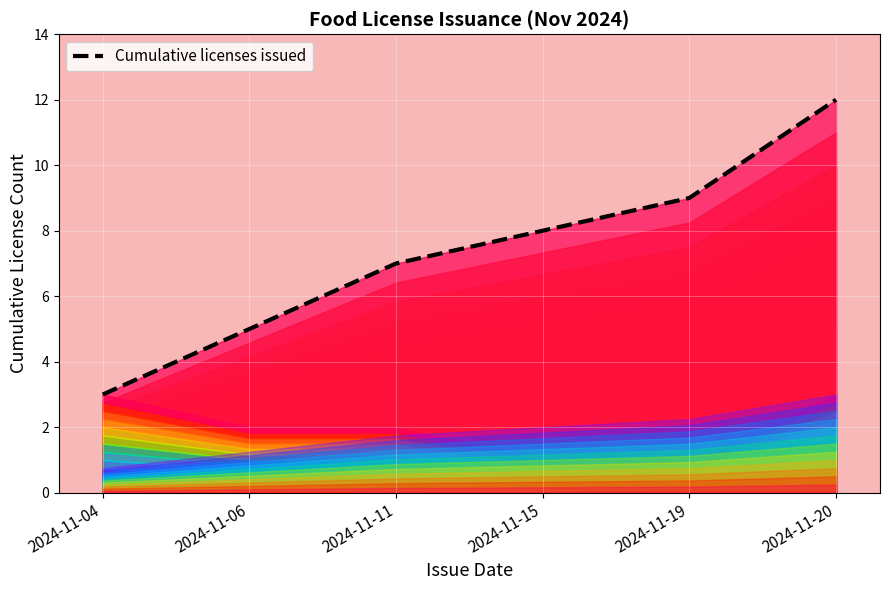

True or false: the data has more than 2 interior local peaks.

False